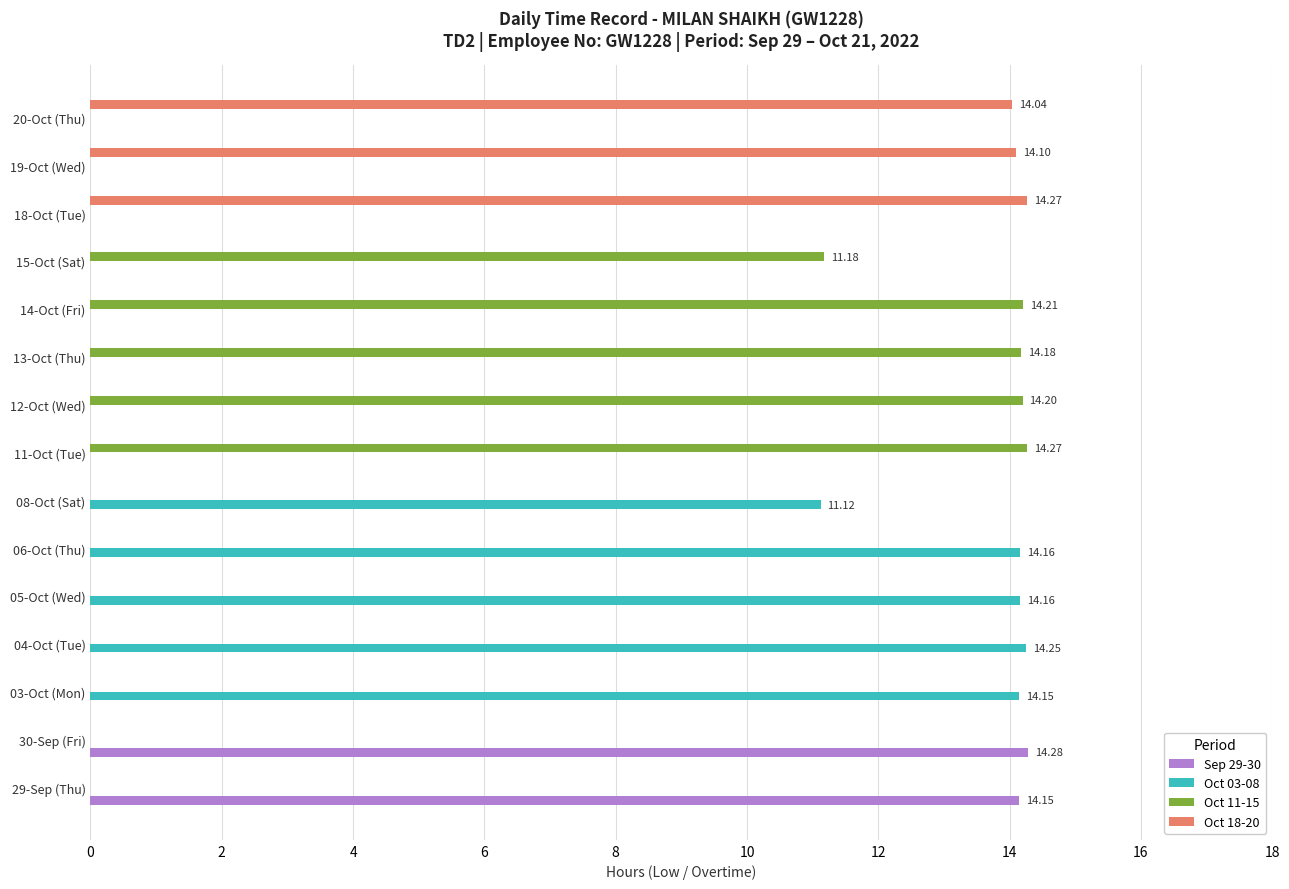

What is the total value across all series at 20-Oct (Thu)?

14.0